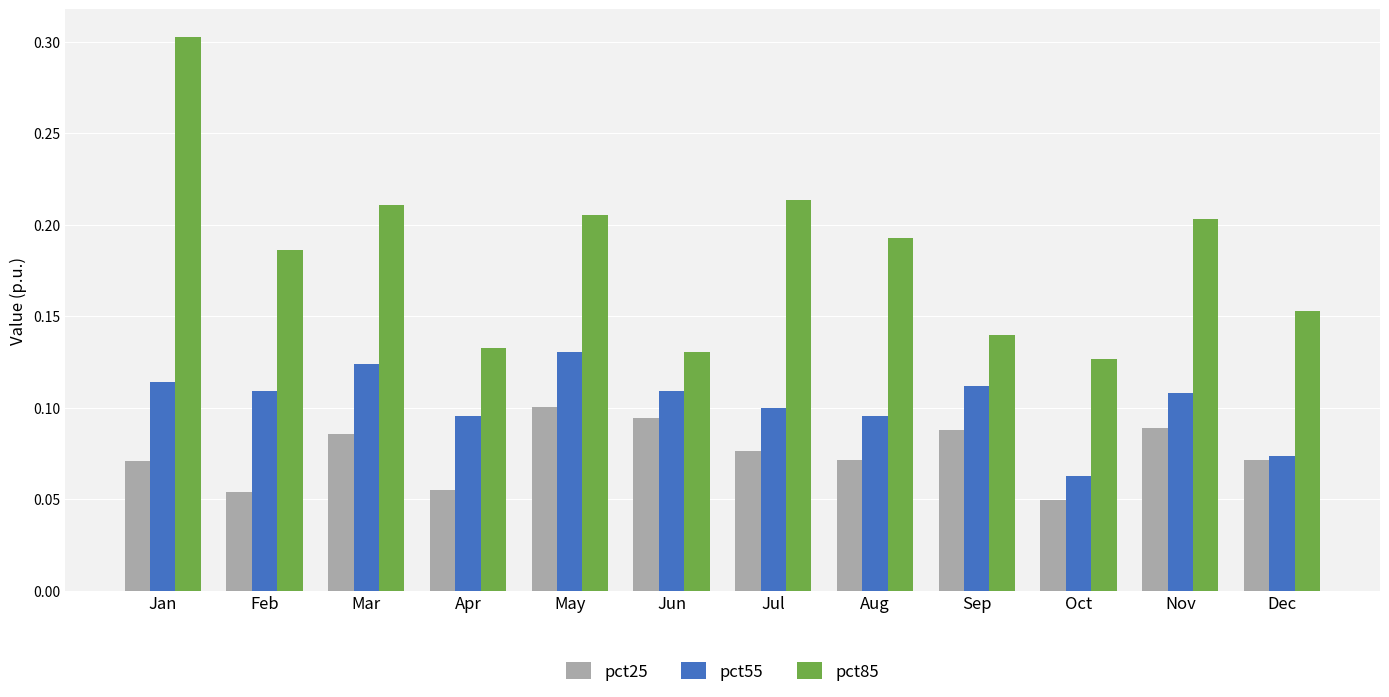

At which label is pct25 closest to 0?

Oct